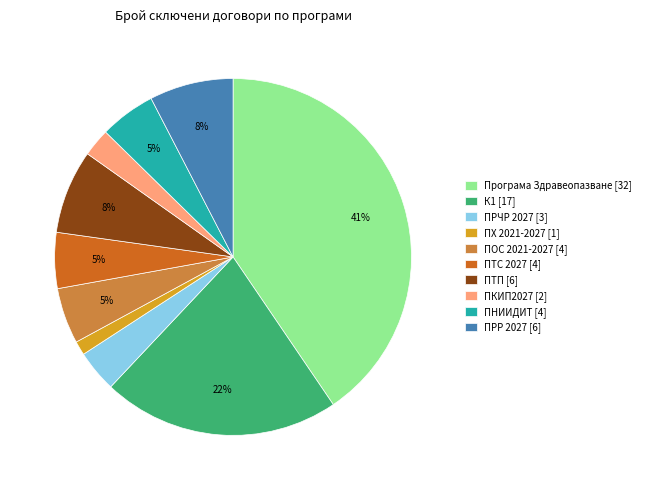

What percentage is the ПХ 2021-2027 slice, to the nearest percent?

1%